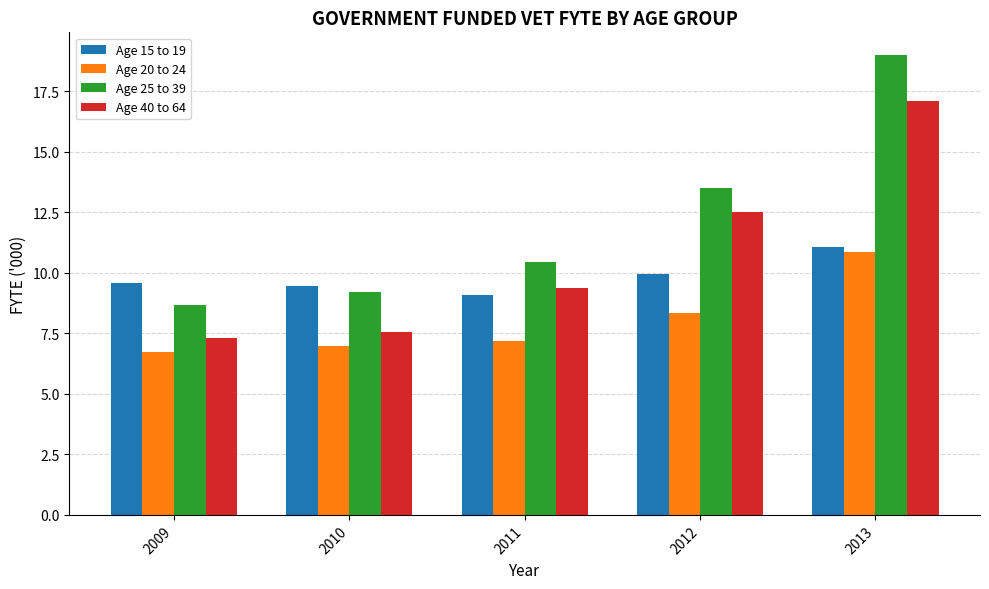

How many series are shown in this chart?

4